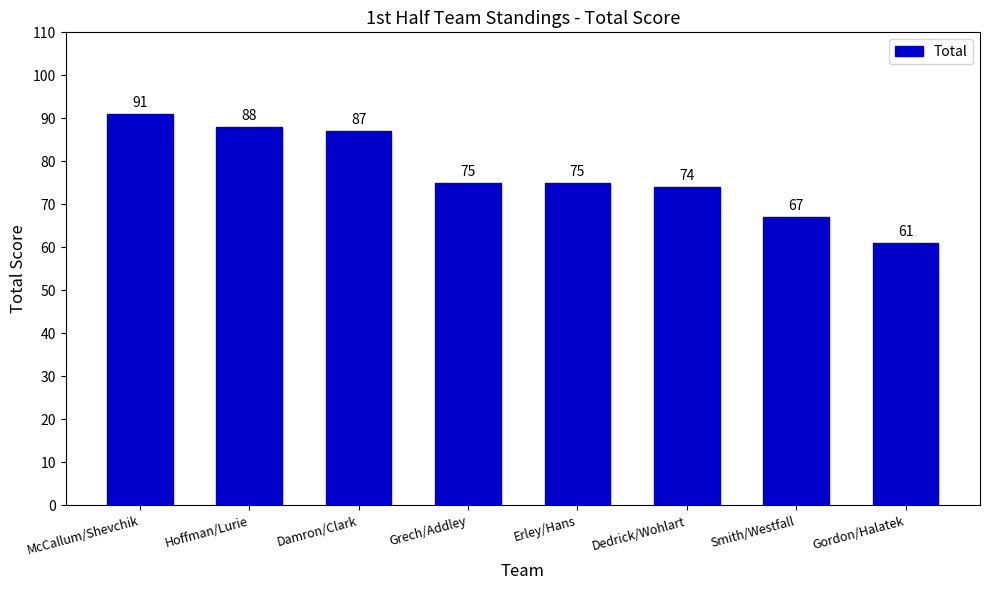

Count the number of categories in the chart.

8